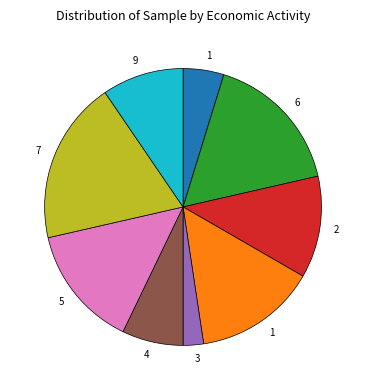

Does any single category account for the majority?

No